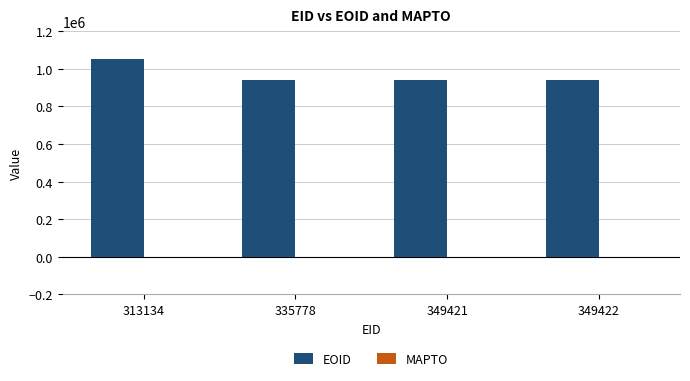

How many series are shown in this chart?

1